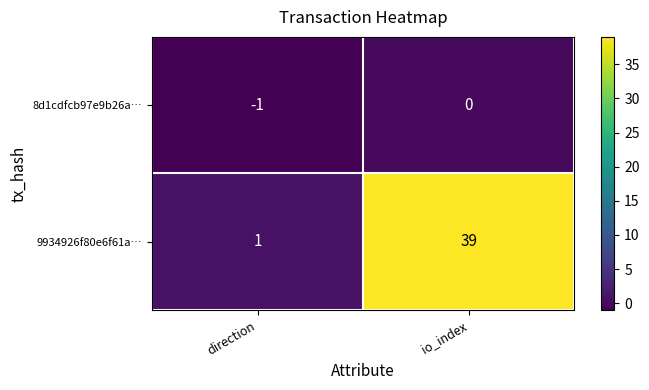

Which category has the lowest value across all series?

direction